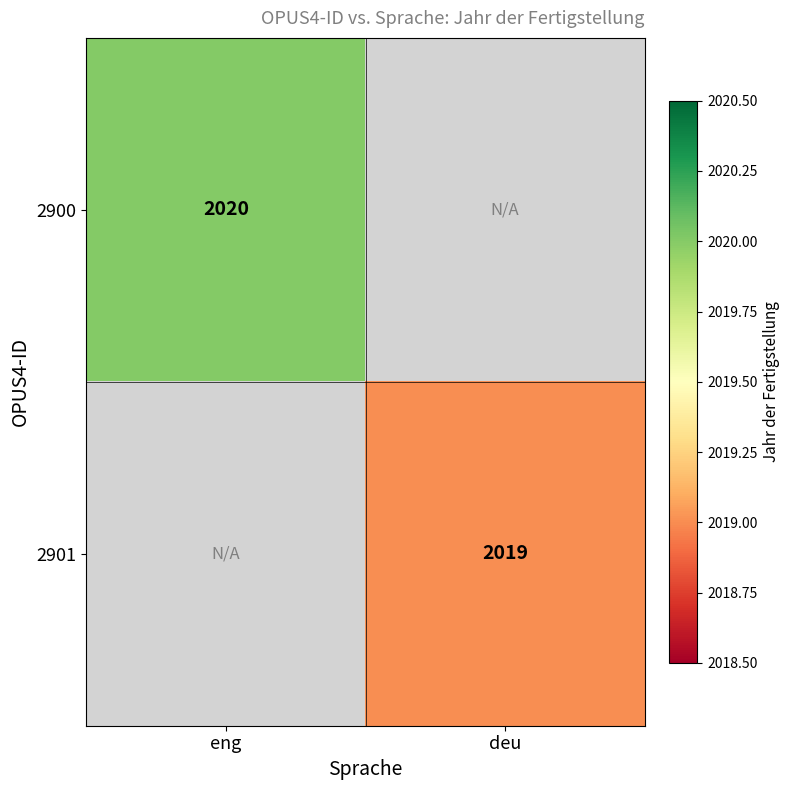

Is it true that 2901 equals 2019 at deu?

True